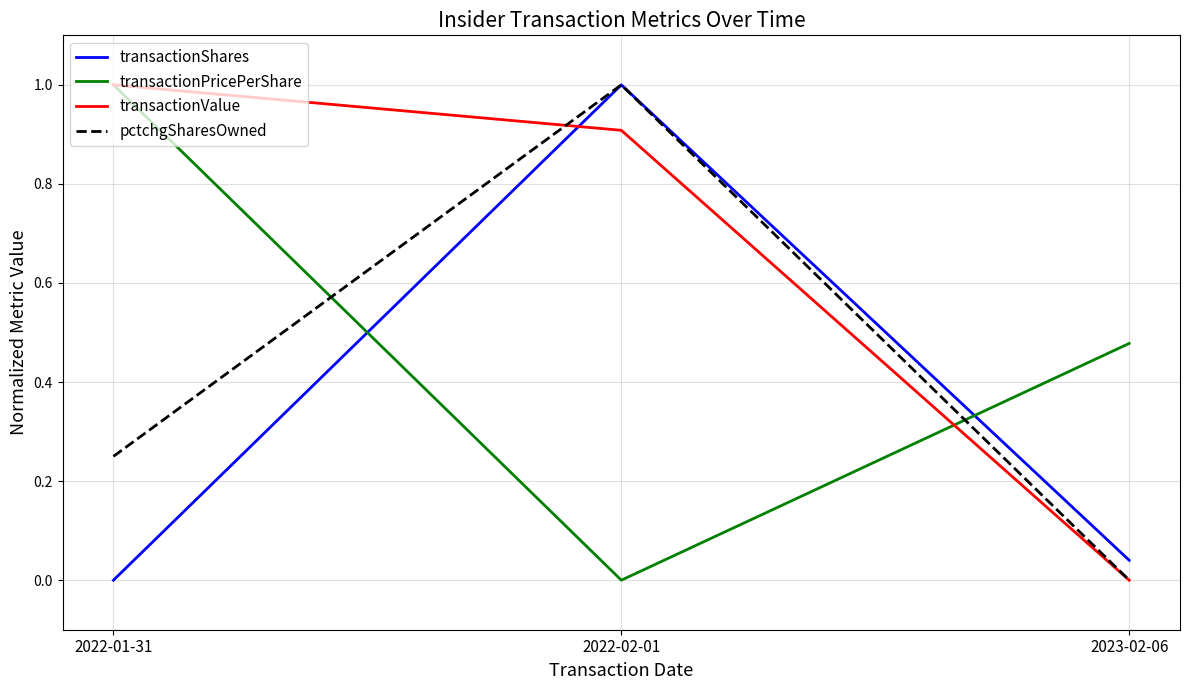

The value of transactionShares at 2022-02-01 is 0.4. True or false?

False